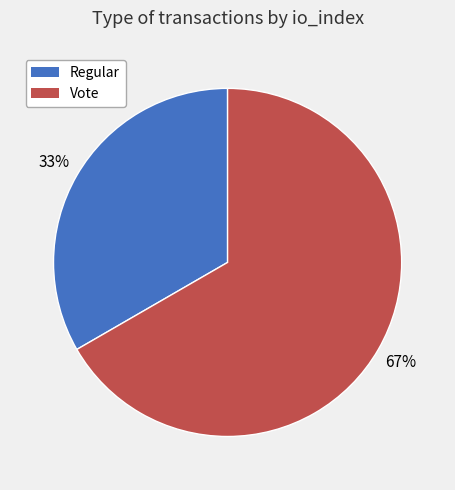

Which has a higher value, Vote or Regular?

Vote